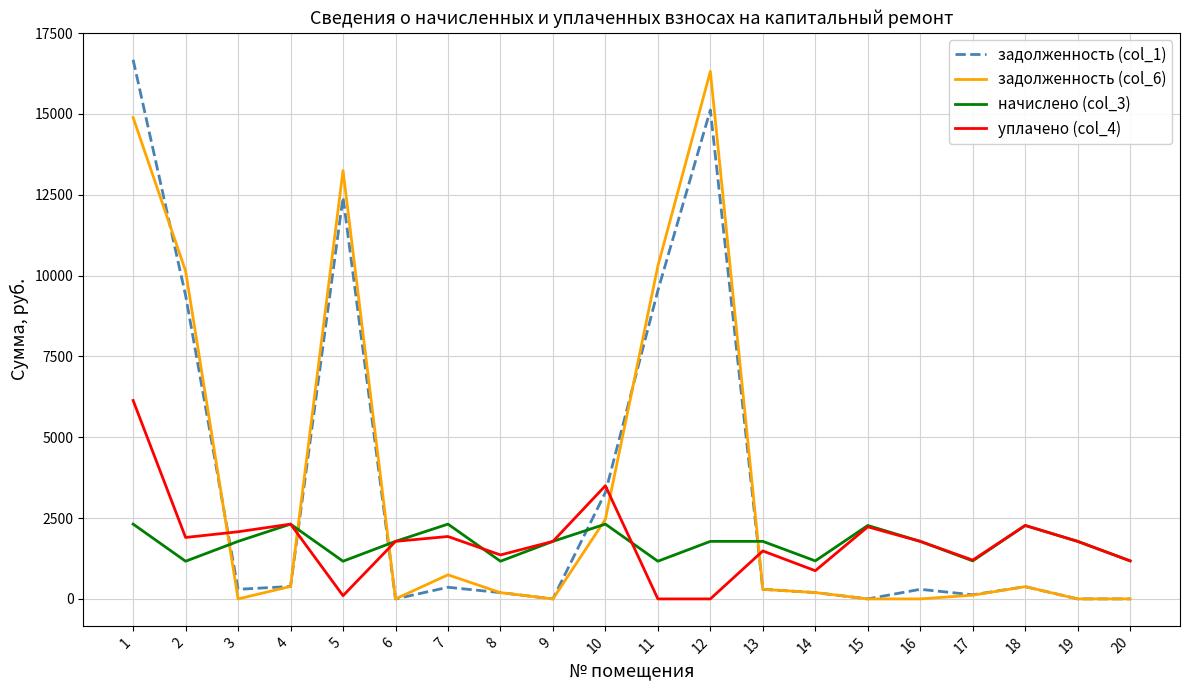

Does the chart display data point markers on the line(s)?

No